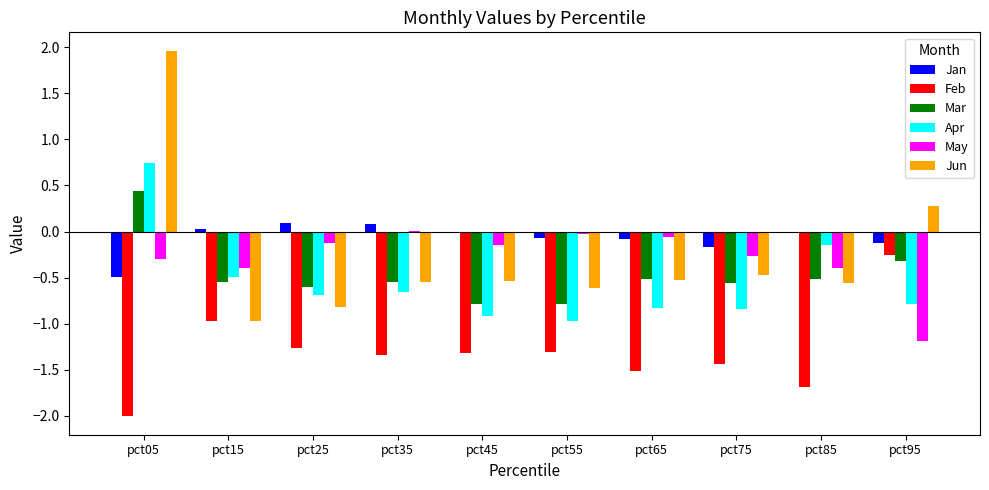

What are all the series names shown in the legend?

Jan, Feb, Mar, Apr, May, Jun